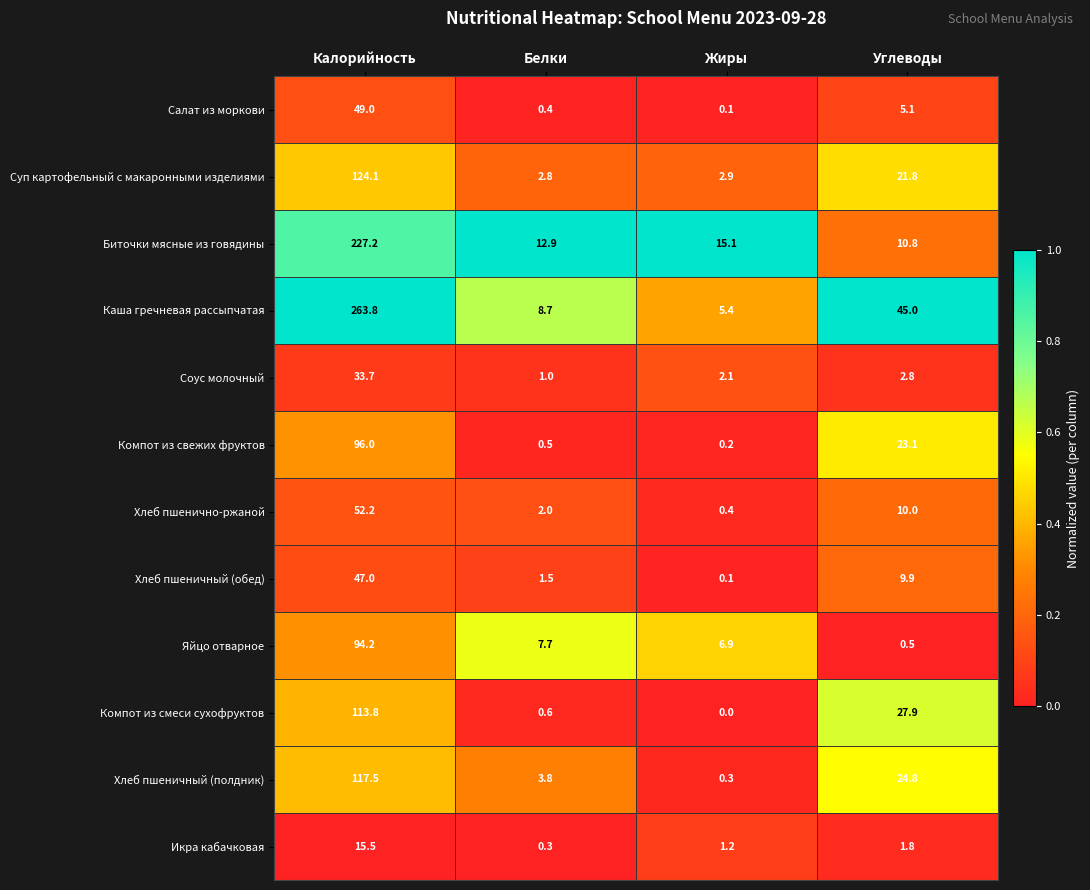

The value of Яйцо отварное at Жиры is 6.9. True or false?

True